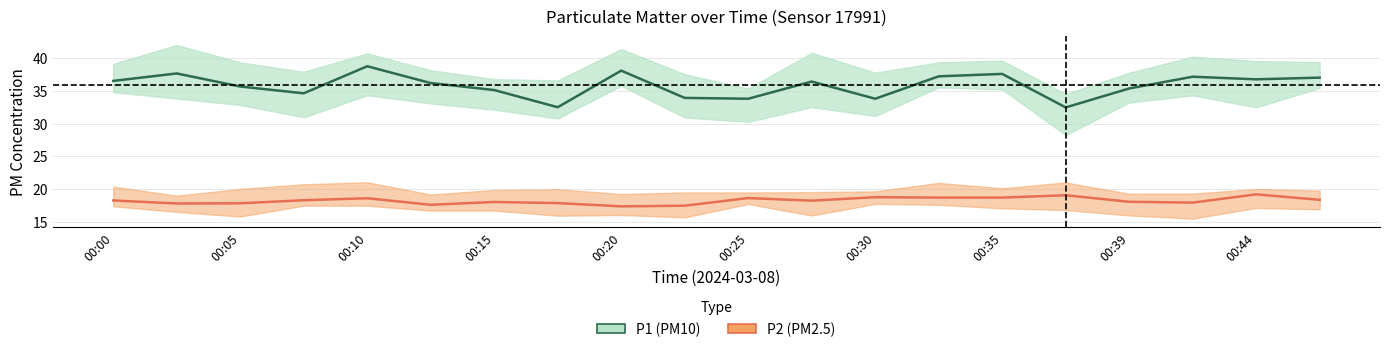

What is the value of the P2 point at the 17th from the left?

18.0